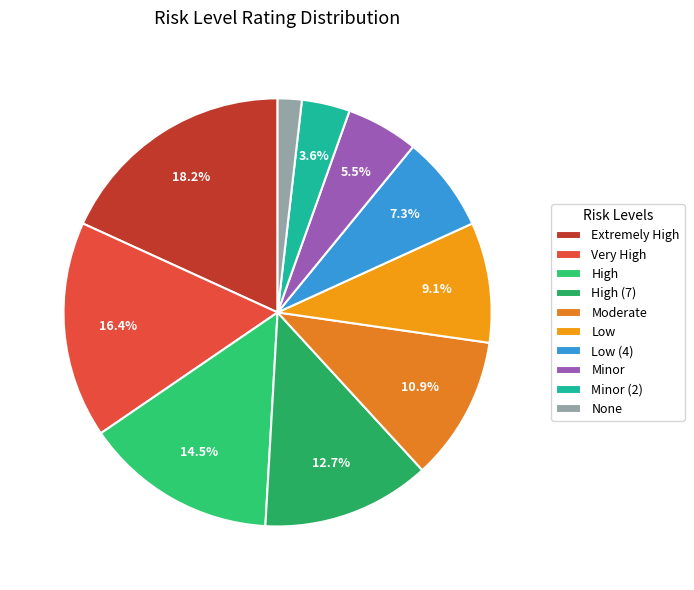

Does any single category account for the majority?

No